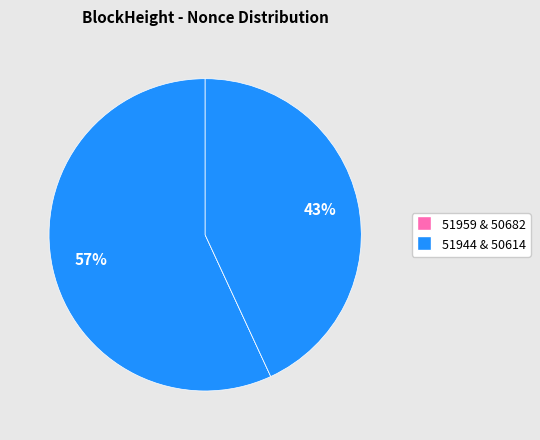

Is there any slice that represents more than half of the pie?

Yes